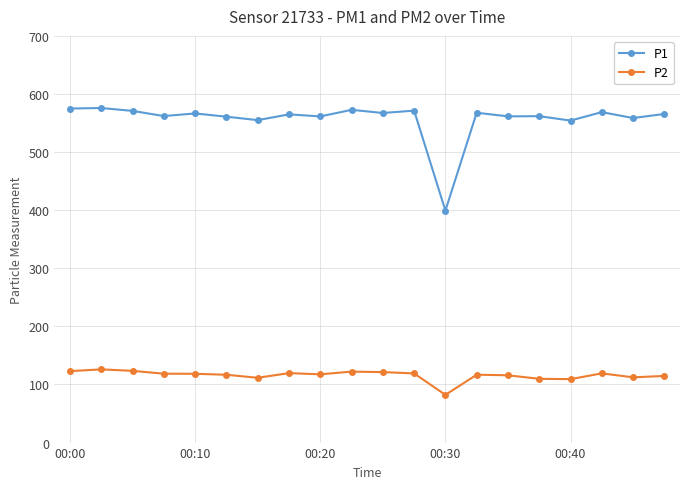

True or false: P1 has more than 2 interior local peaks.

True